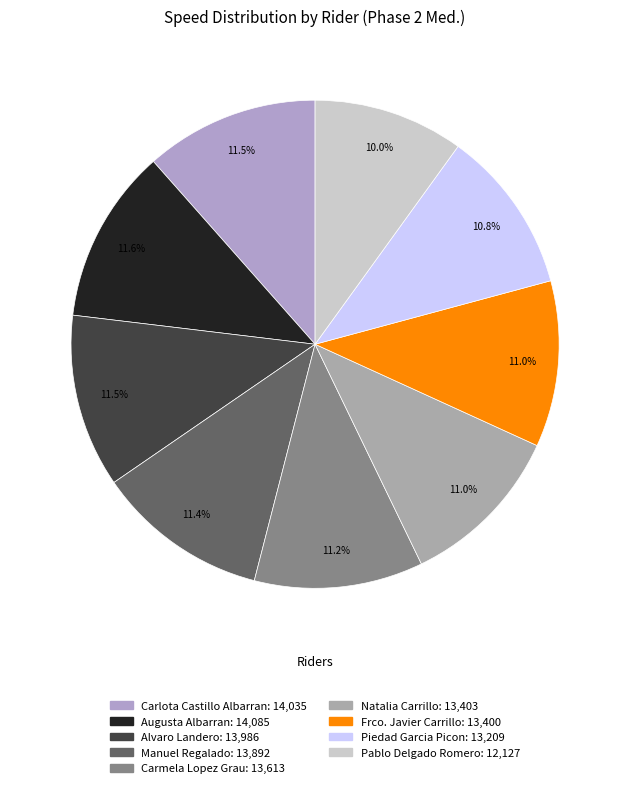

How many segments does this pie chart have?

9